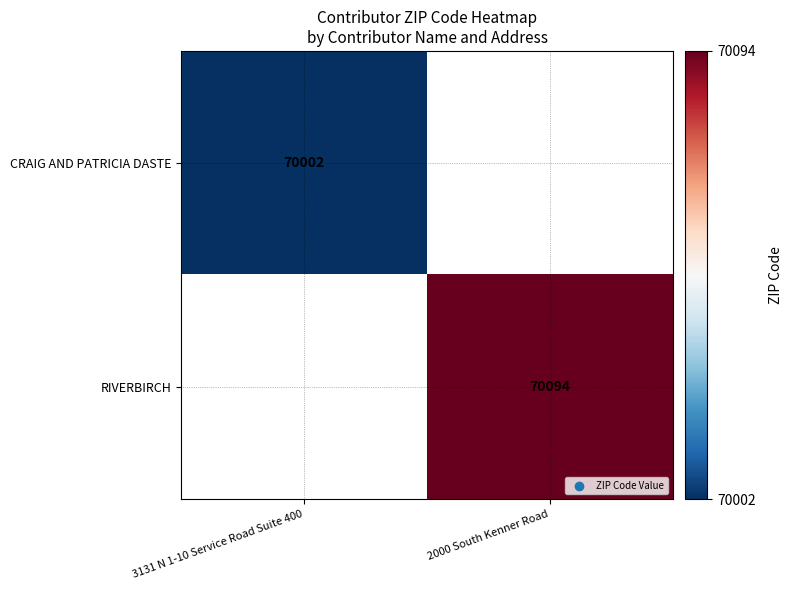

Between 3131 N 1-10 Service Road Suite 400 and 2000 South Kenner Road, which is larger?

2000 South Kenner Road